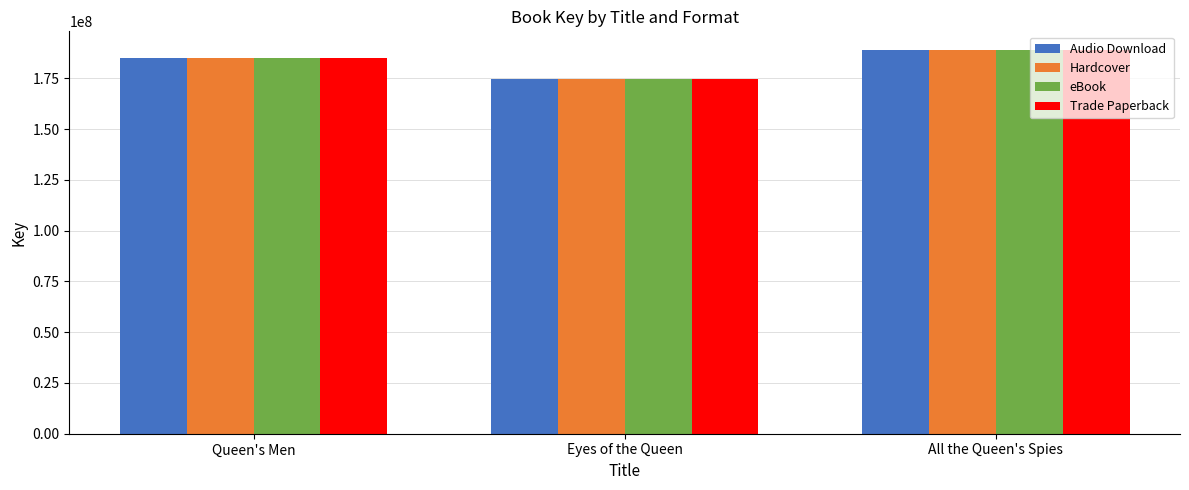

How many eBook values are between 174729073 and 188735154?

3